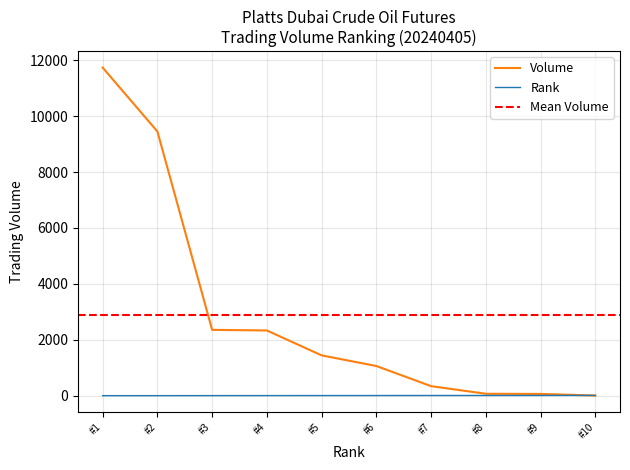

Is this an area chart (filled region under the line)?

No